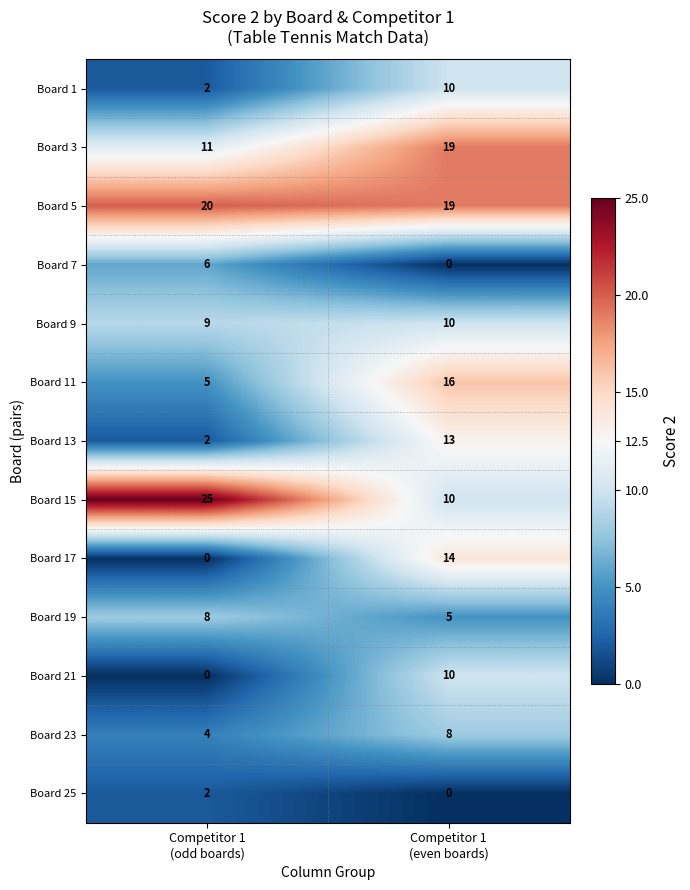

What is the difference between the maximum and minimum values in the Board 13 series?

11